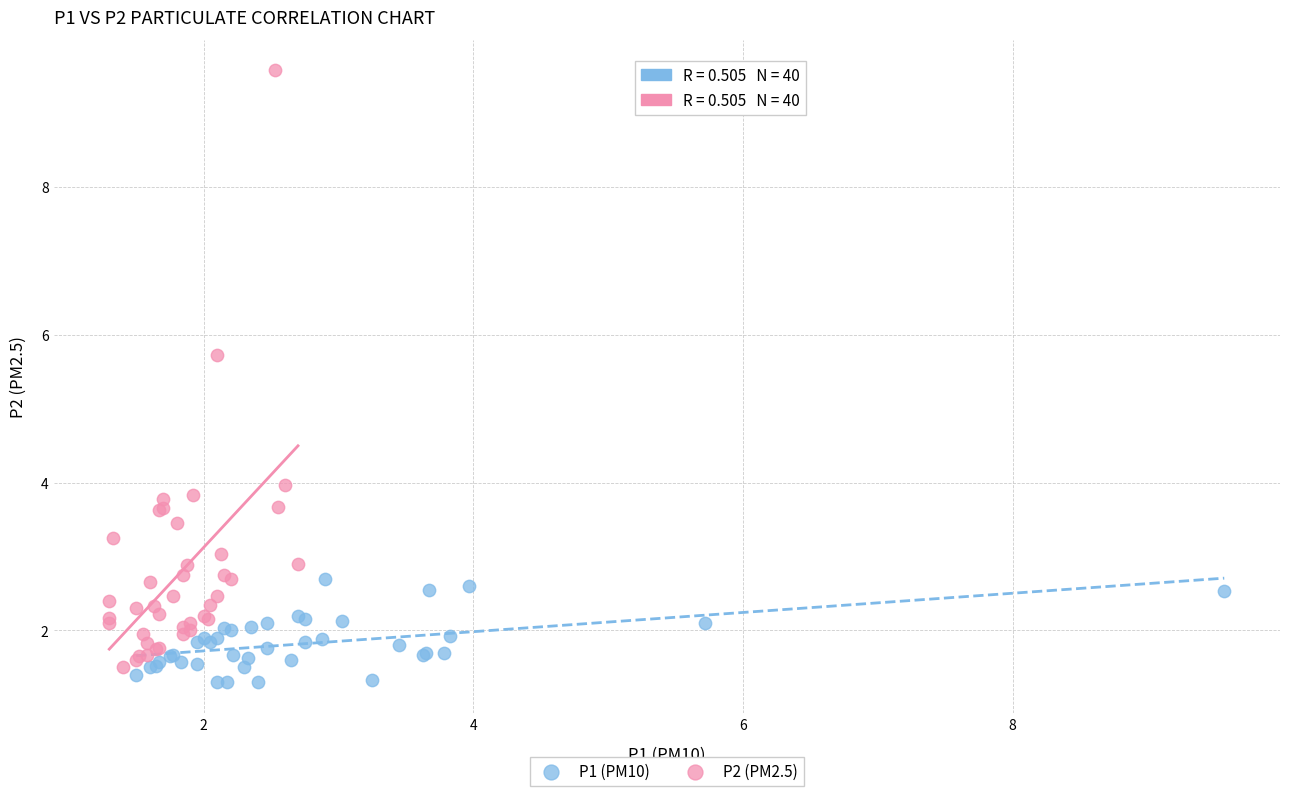

Which series has the largest Y range (max minus min)?

P2 (PM2.5)